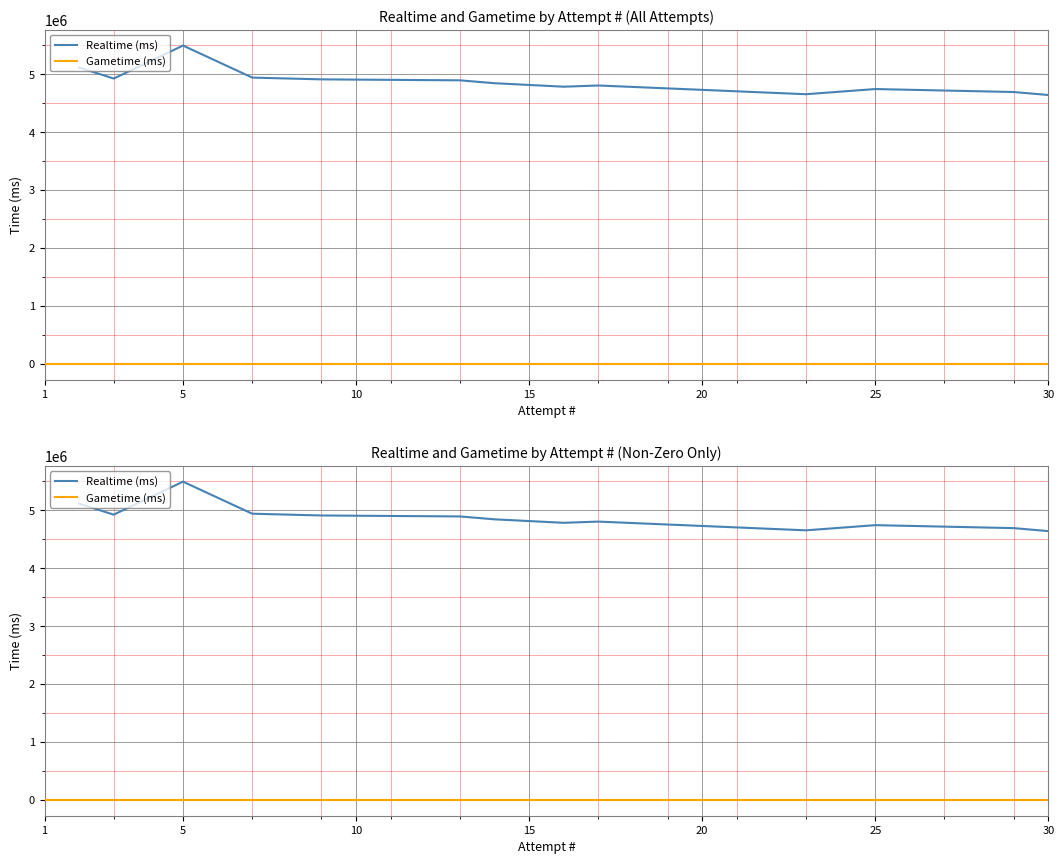

How many distinct data groups are displayed?

2